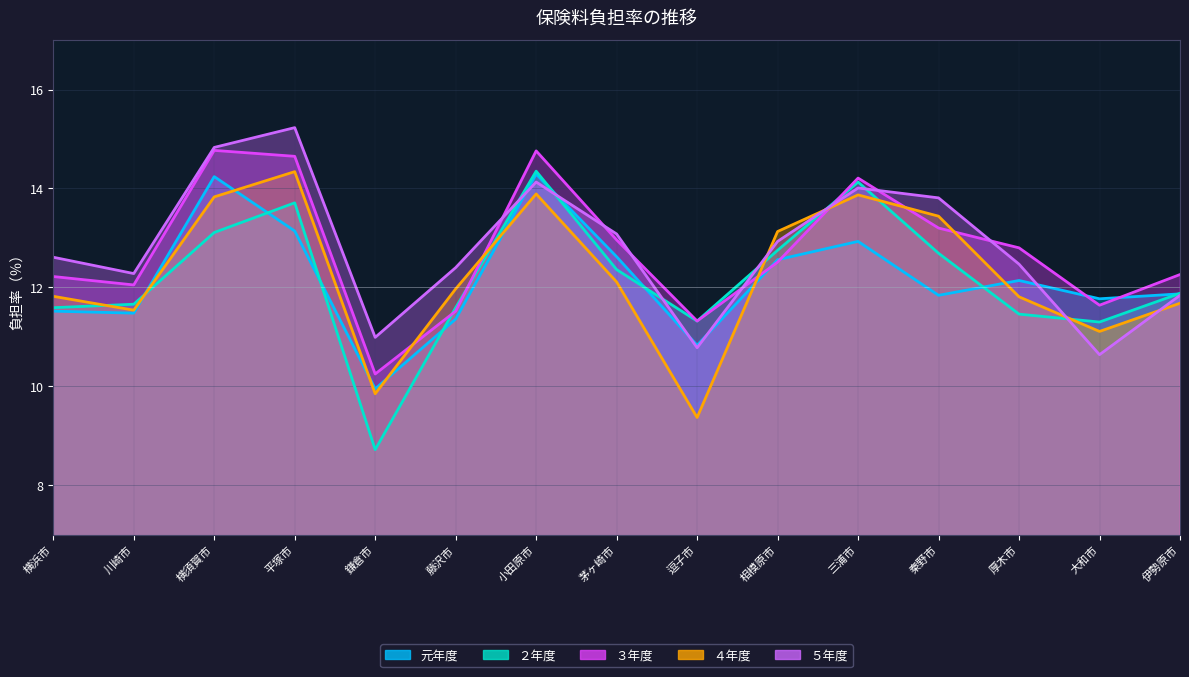

Rank the series at 厚木市 from lowest to highest value.

２年度, ４年度, 元年度, ５年度, ３年度